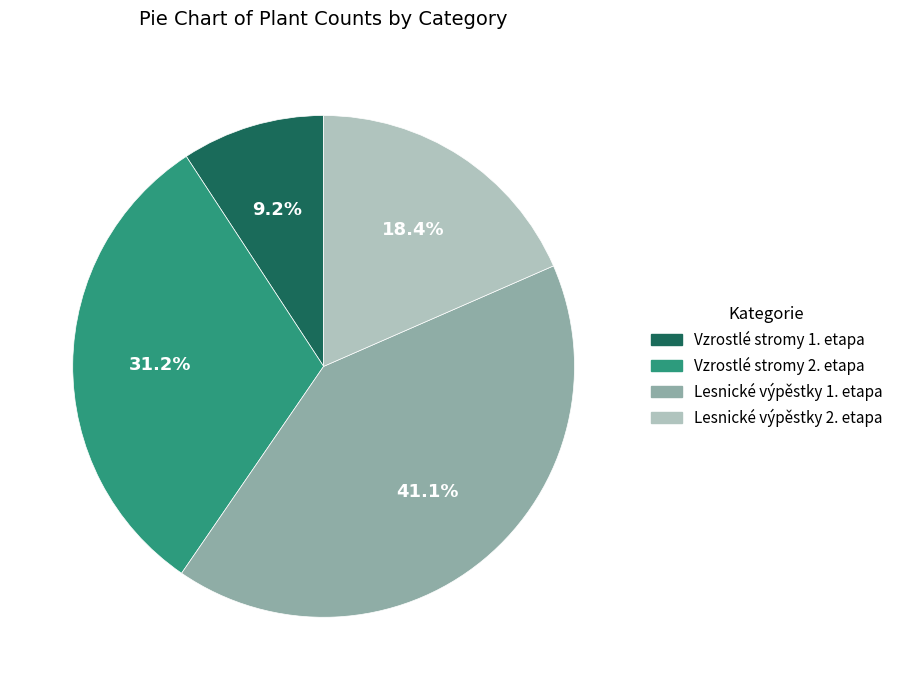

What is the total percentage of Vzrostlé stromy 2. etapa and Lesnické výpěstky 2. etapa?

49.6%